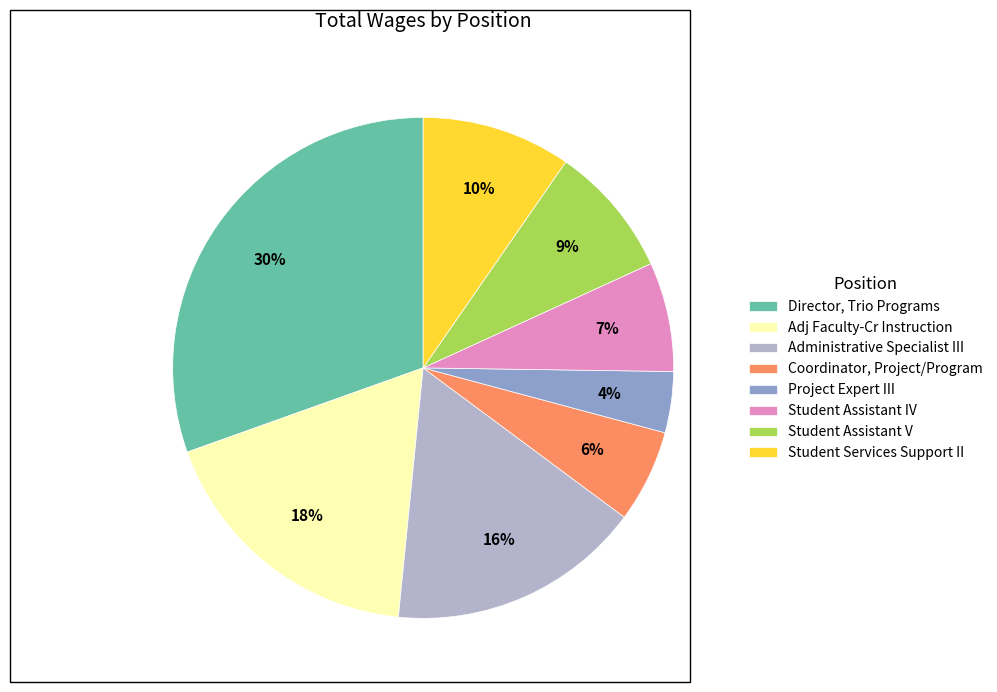

Count the number of slices in the pie.

8